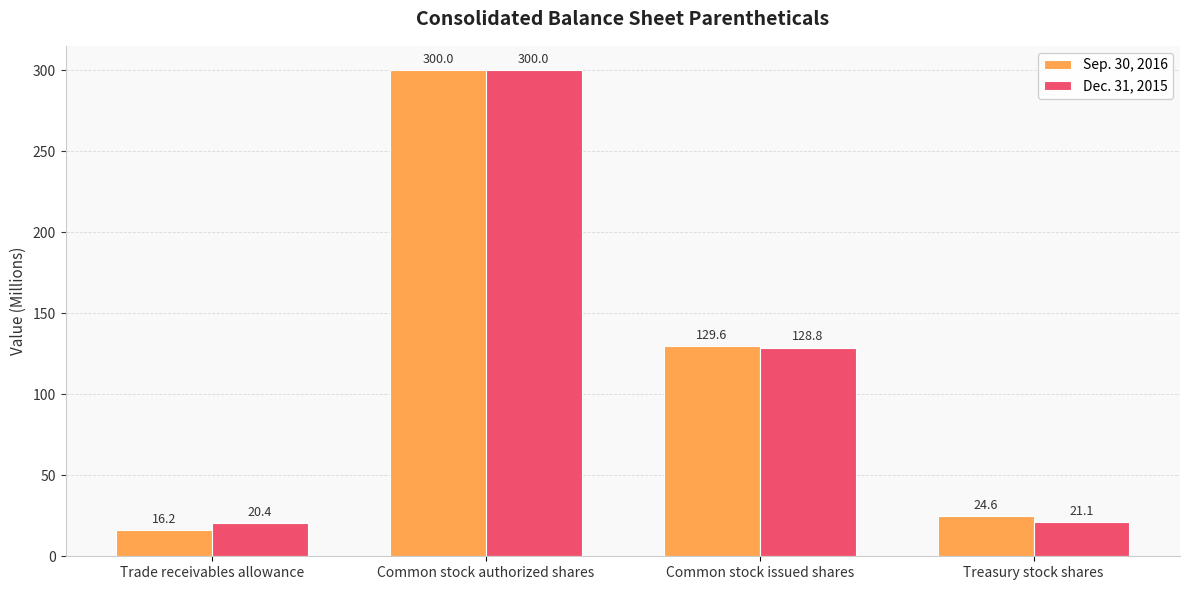

What is the value of the Sep. 30, 2016 bar at the 2nd from the left?

300.0